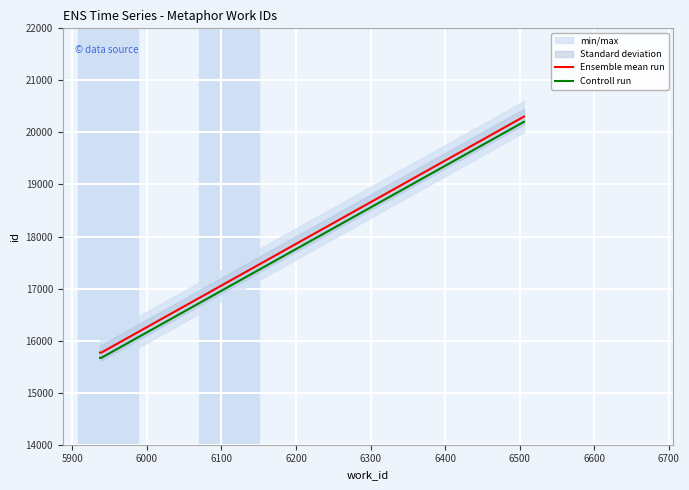

Reading left to right, transcribe all the data shown in this chart.

Ensemble mean run: 15770	15772	20305
Controll run: 15670	15672	20205